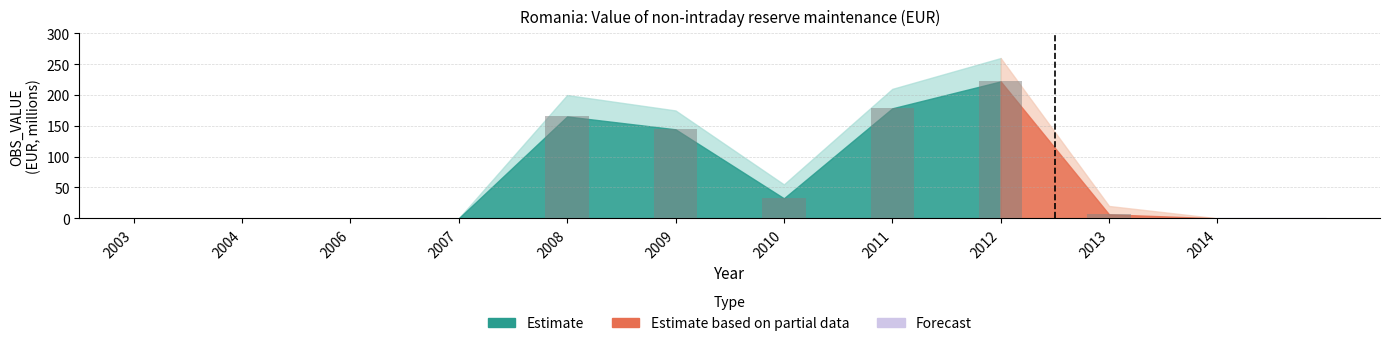

Where is the data nearest to the value 111?

2009